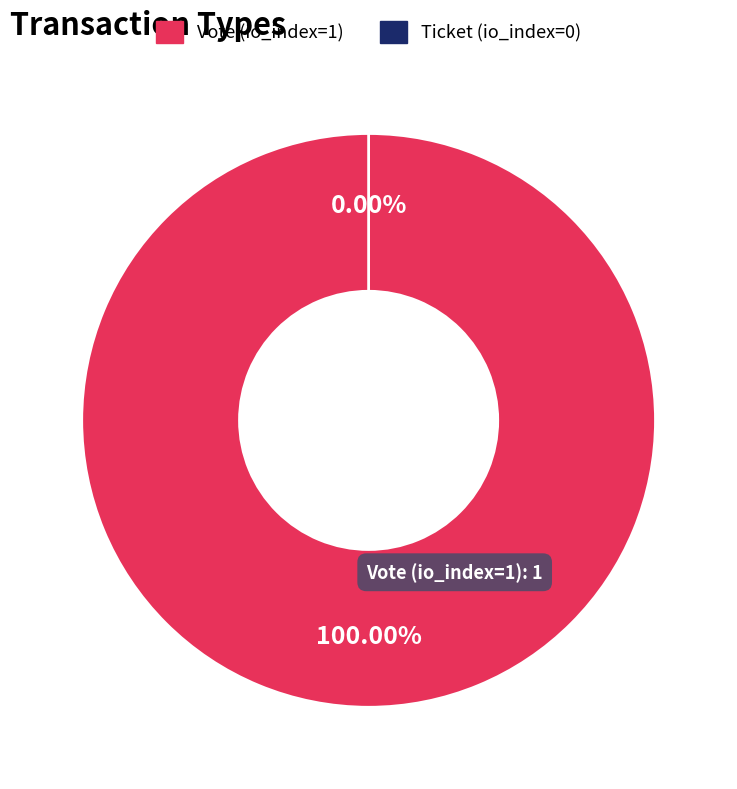

Is there a majority slice in this chart?

Yes